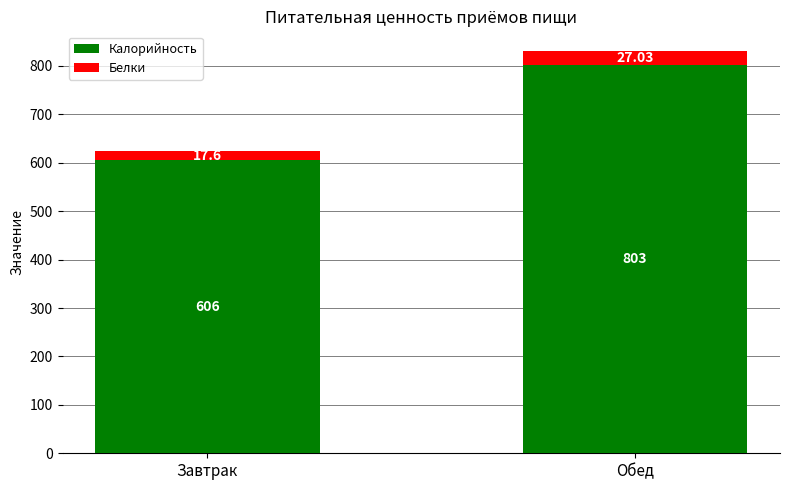

What is the maximum value for Калорийность?

803.0